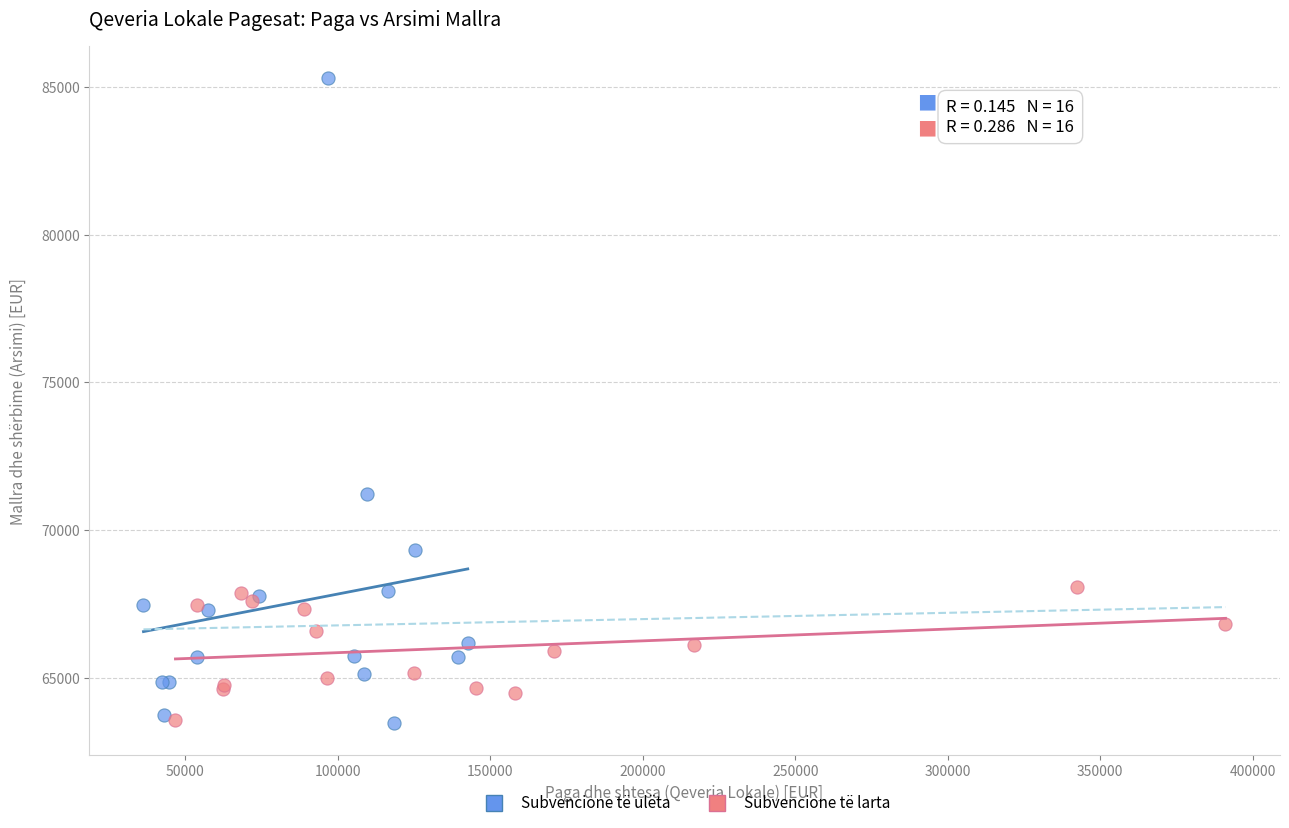

Which series reaches the maximum Y coordinate?

Subvencione të ulëta